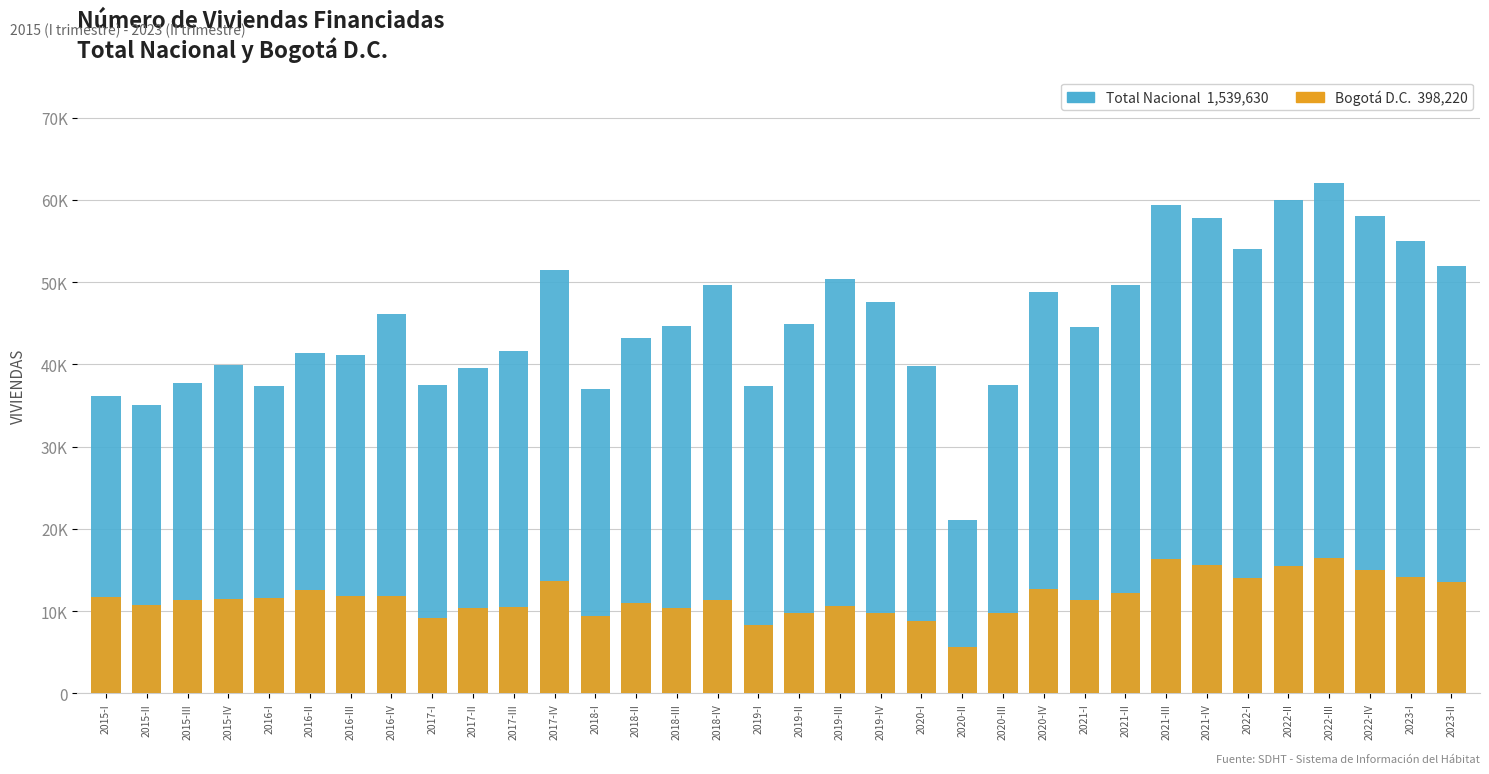

Where does the Total Nacional series first go above 44722?

2016-IV